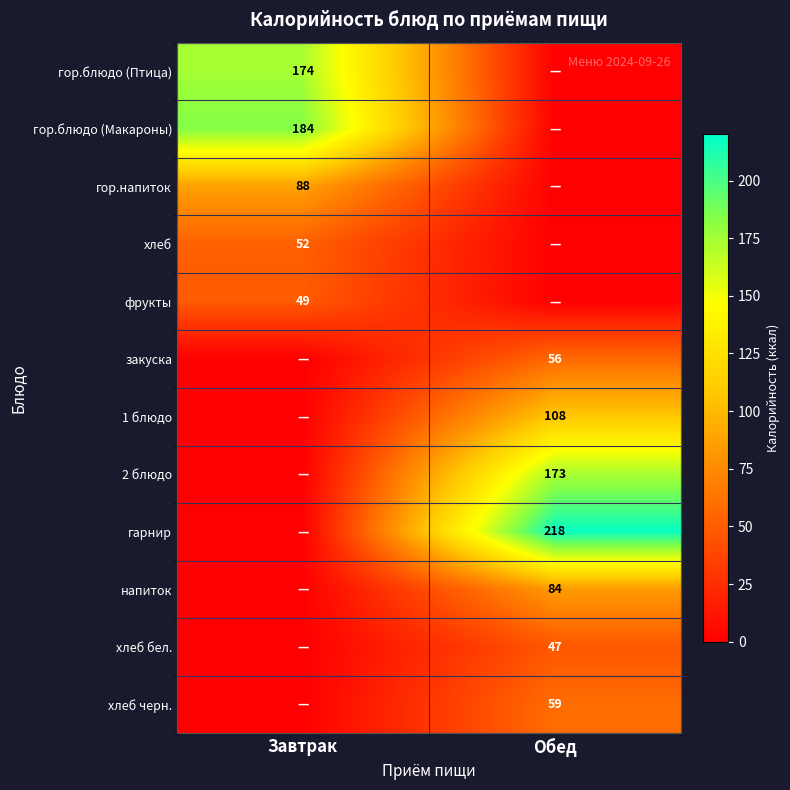

Is the value of фрукты at Завтрак greater than the value of гор.блюдо (Макароны) at Завтрак?

No